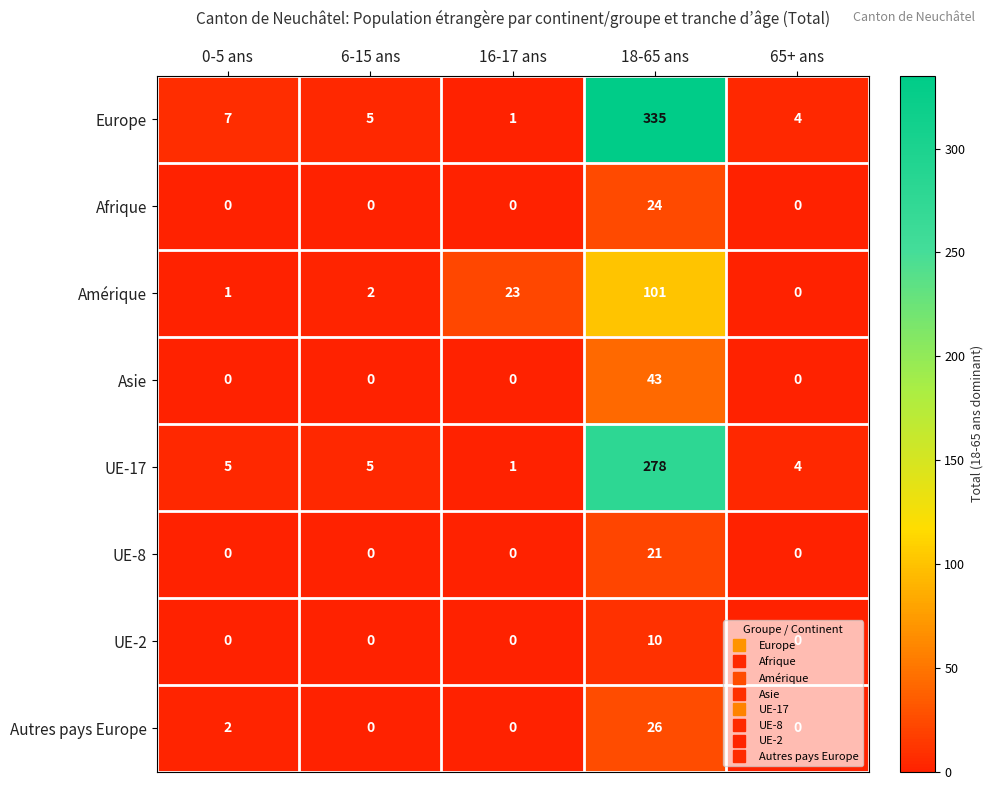

At which label does UE-17 reach its minimum?

16-17 ans